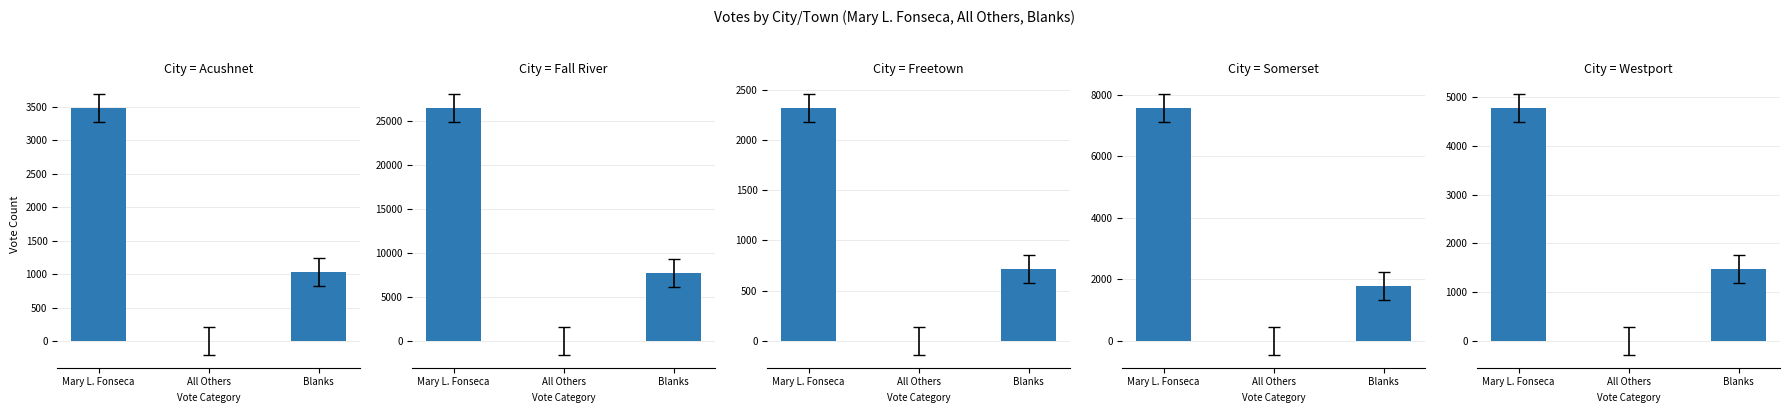

Does the chart contain any negative values?

No